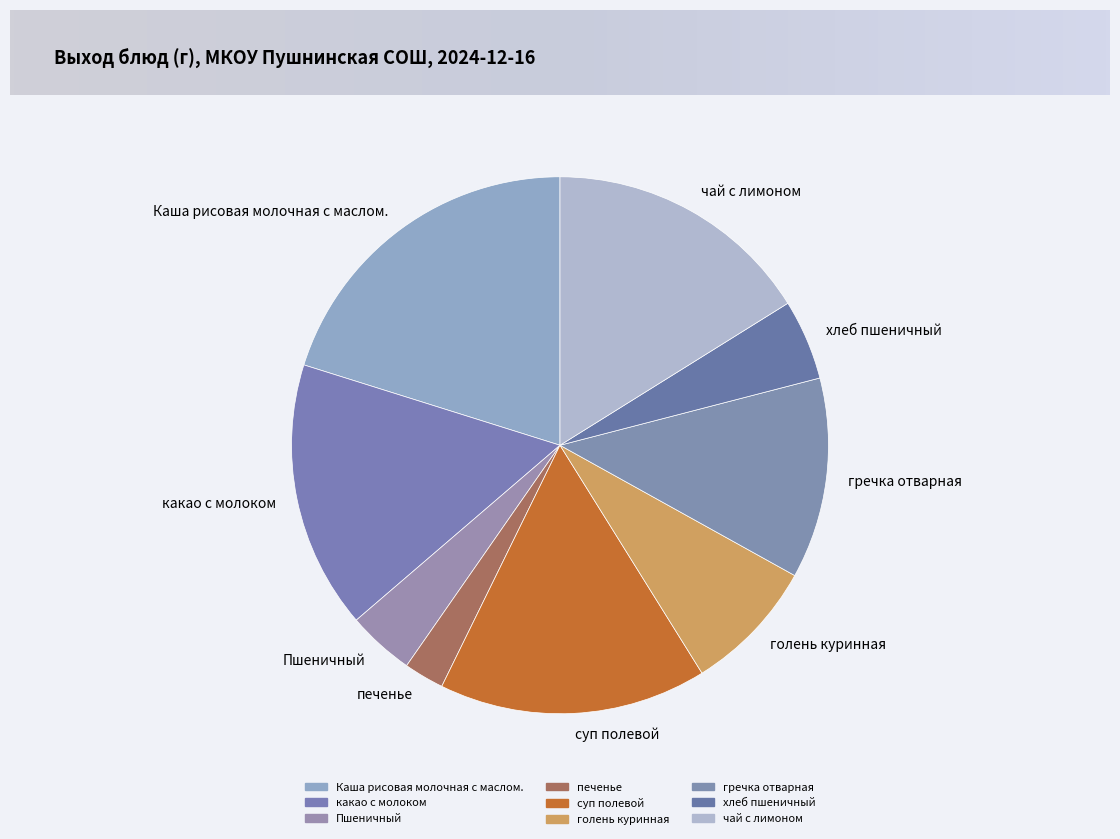

True or false: какао с молоком accounts for 16% of the total.

True